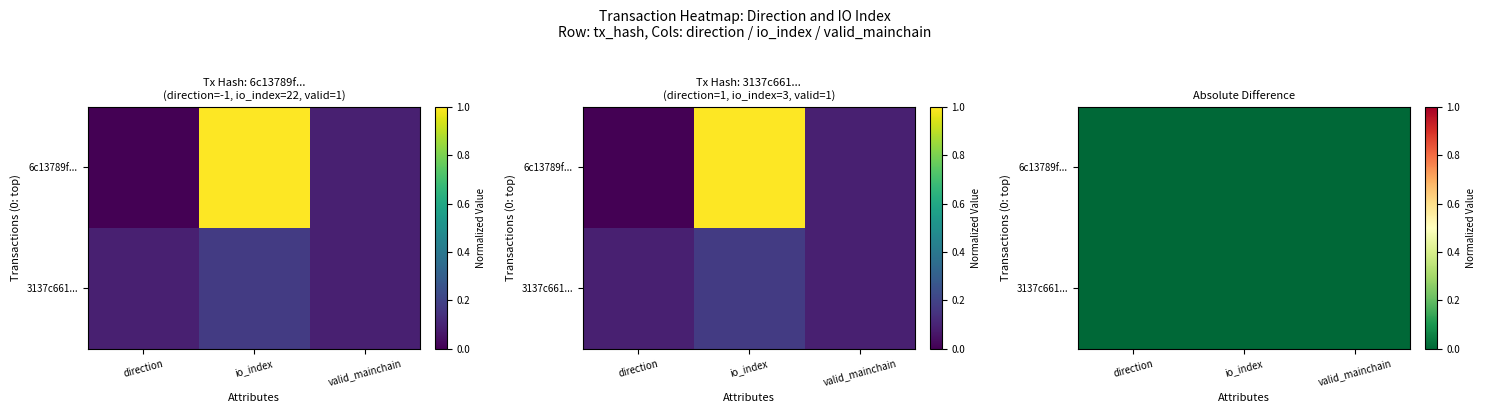

Reading left to right, extract all data points from this chart.

6c13789f15f7900bebea12f71bae93ddd20b83e: 0.0	1.0	0.1
3137c661d0270505ddb41a732e5454994cfbdf7: 0.1	0.2	0.1